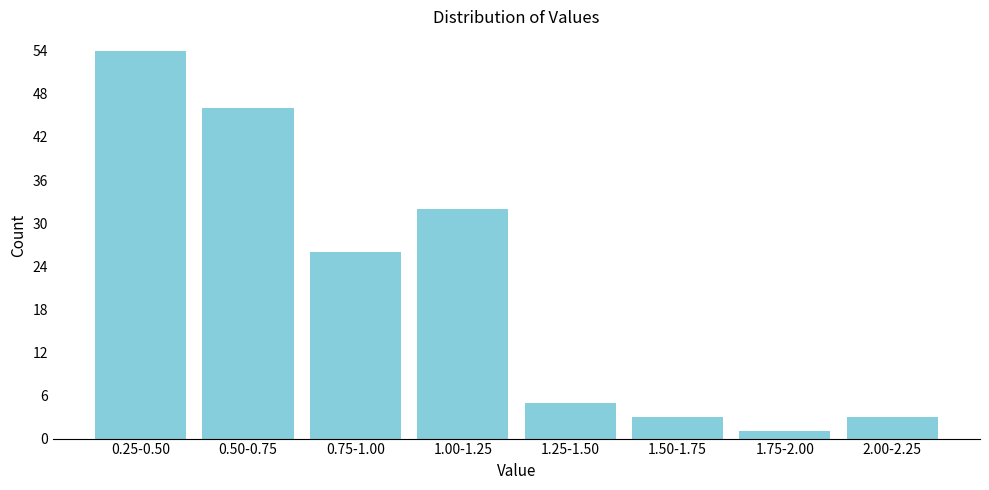

Reading left to right, transcribe all the data shown in this chart.

54	46	26	32	5	3	1	3